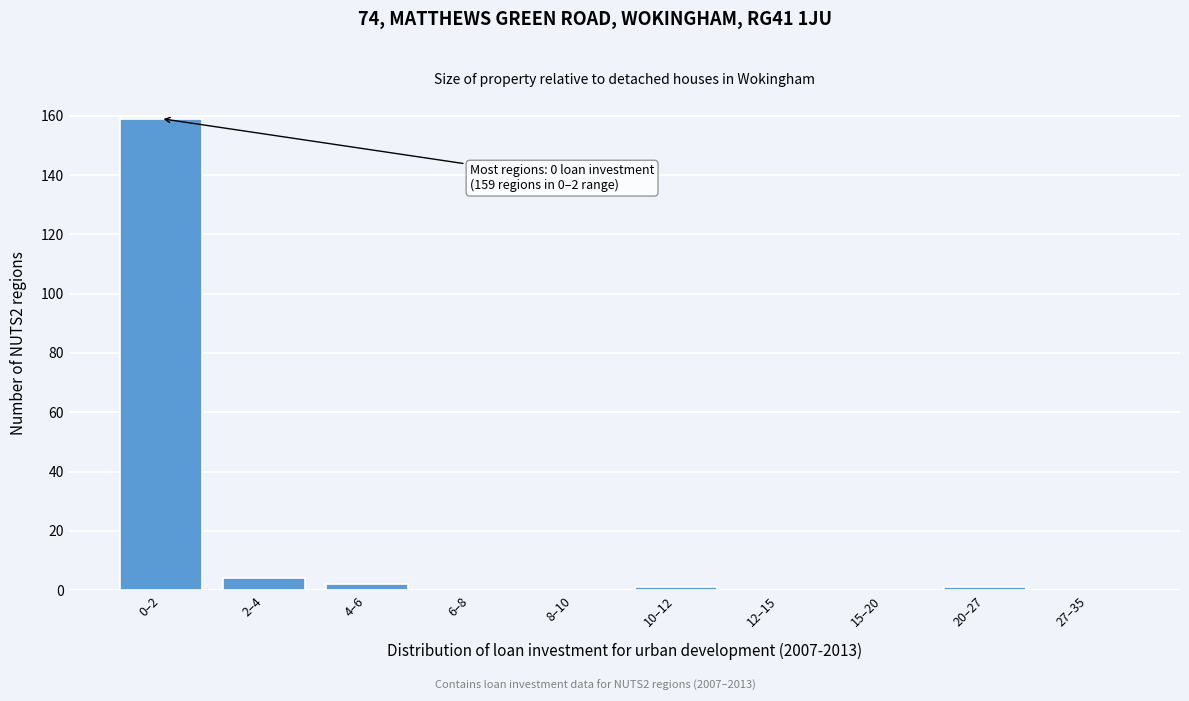

Reading left to right, what are all the values shown in this chart?

0–2=159	2–4=4	4–6=2	6–8=0	8–10=0	10–12=1	12–15=0	15–20=0	20–27=1	27–35=0